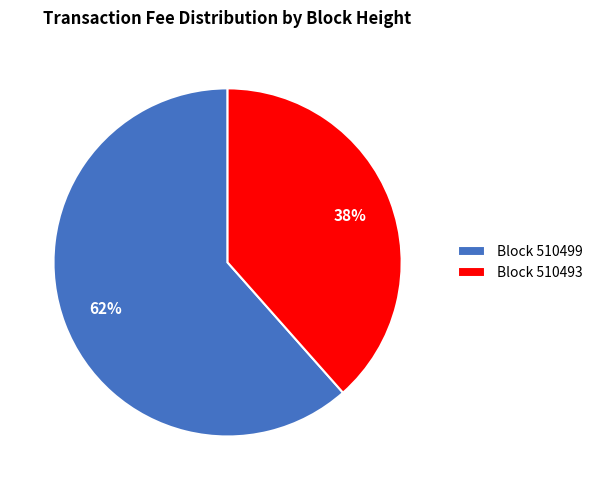

How many segments does this pie chart have?

2